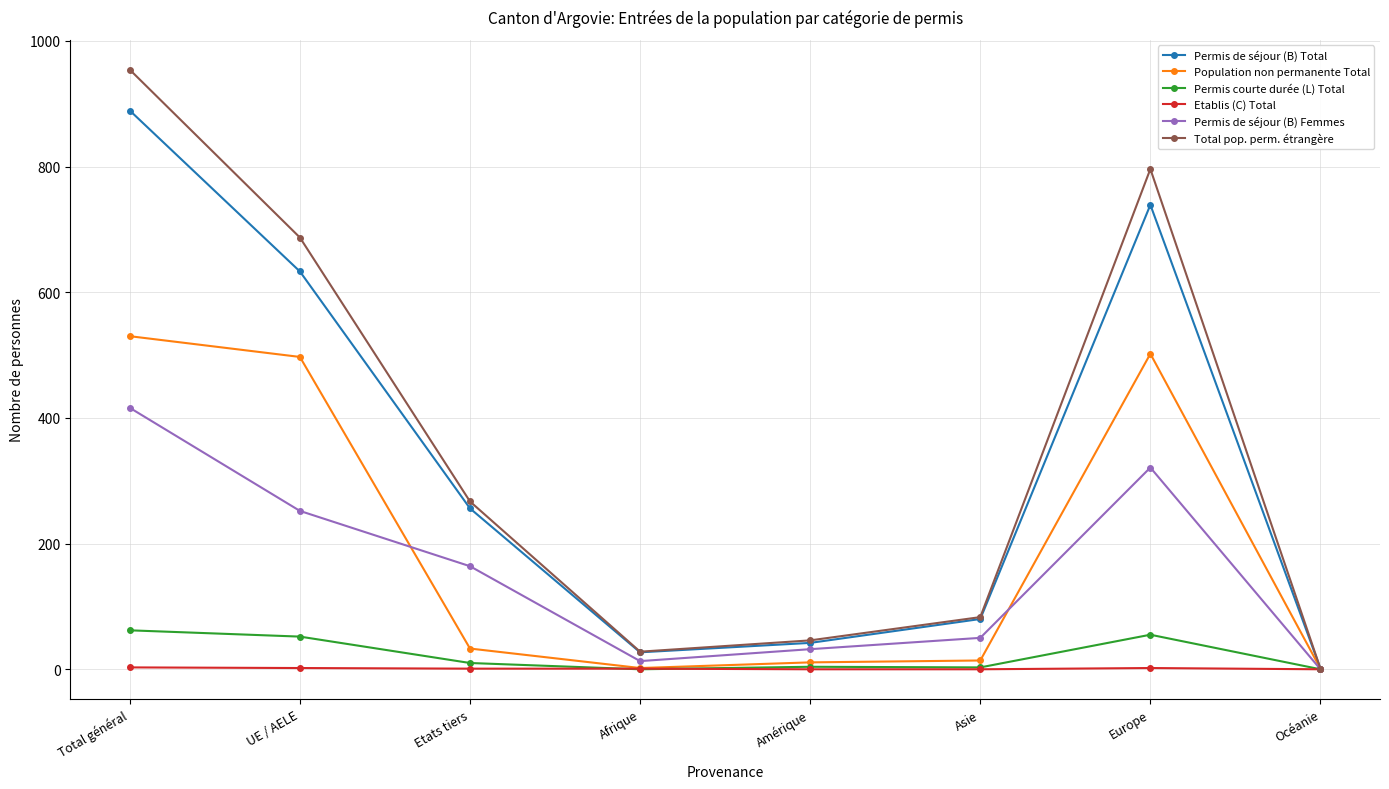

Which series has the largest range (max minus min)?

Total pop. perm. étrangère